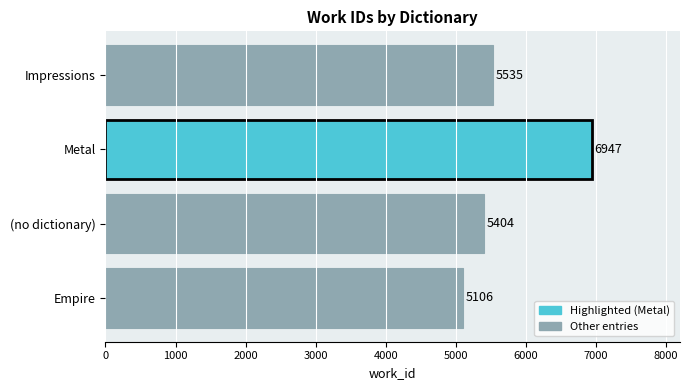

Reading bottom to top, transcribe all the data shown in this chart.

Empire=5106	(no dictionary)=5404	Metal=6947	Impressions=5535